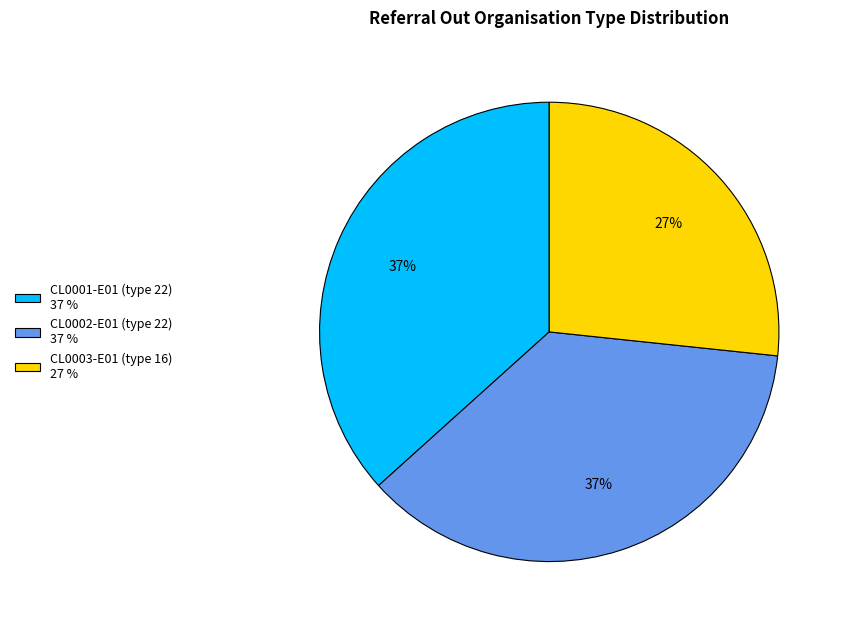

Approximately how many times larger is the value at CL0001-E01 (type 22) 37 % compared to CL0002-E01 (type 22) 37 %?

1.0